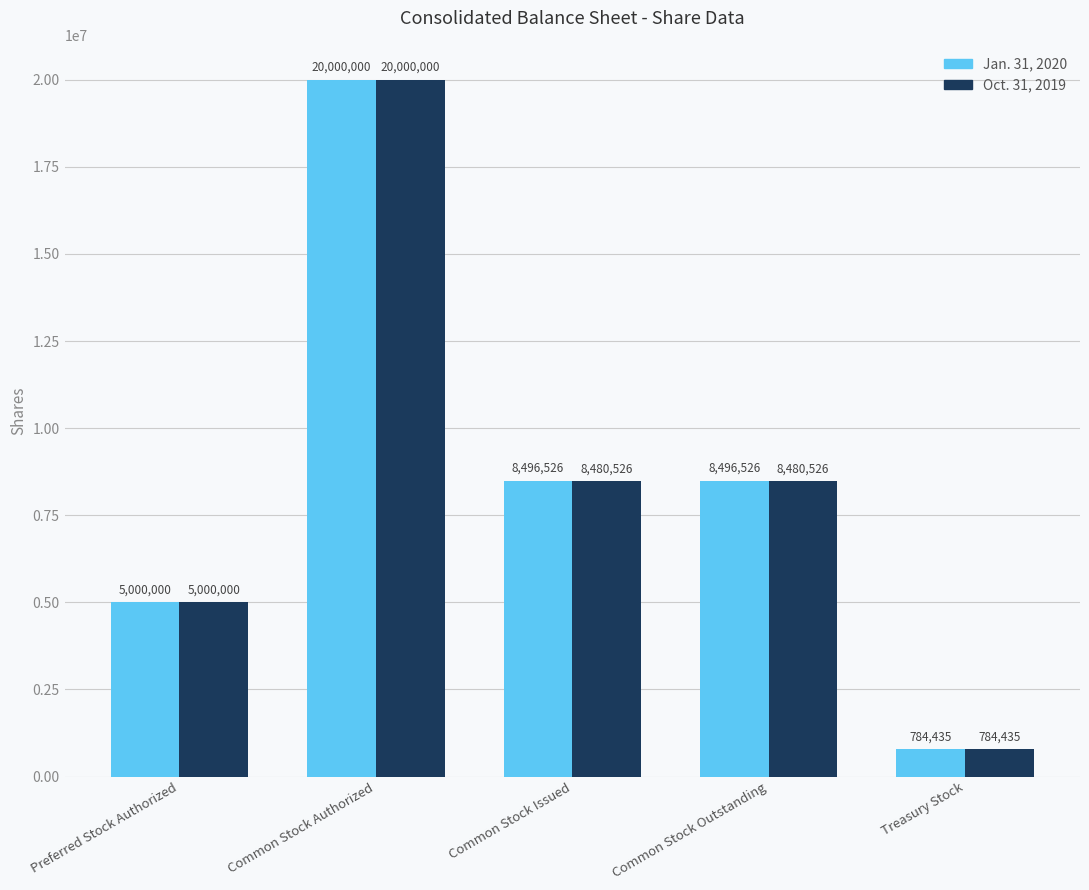

How many data points in Oct. 31, 2019 are less than 8480526?

2